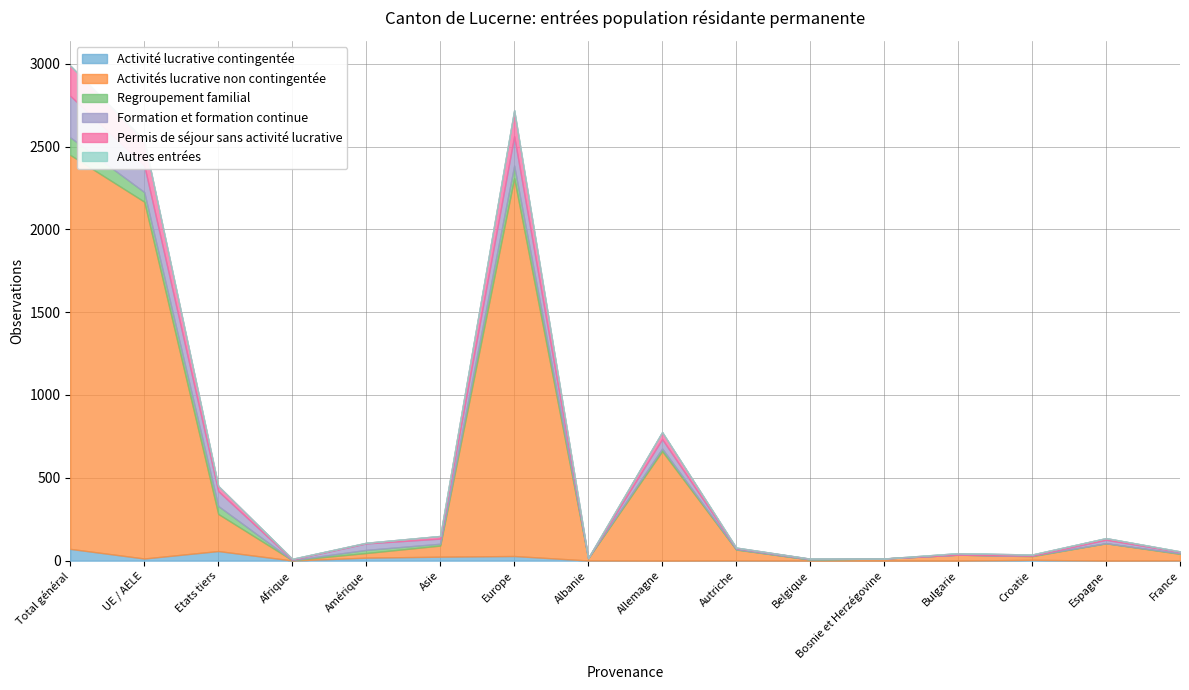

What is the total value across all series at Asie?

149